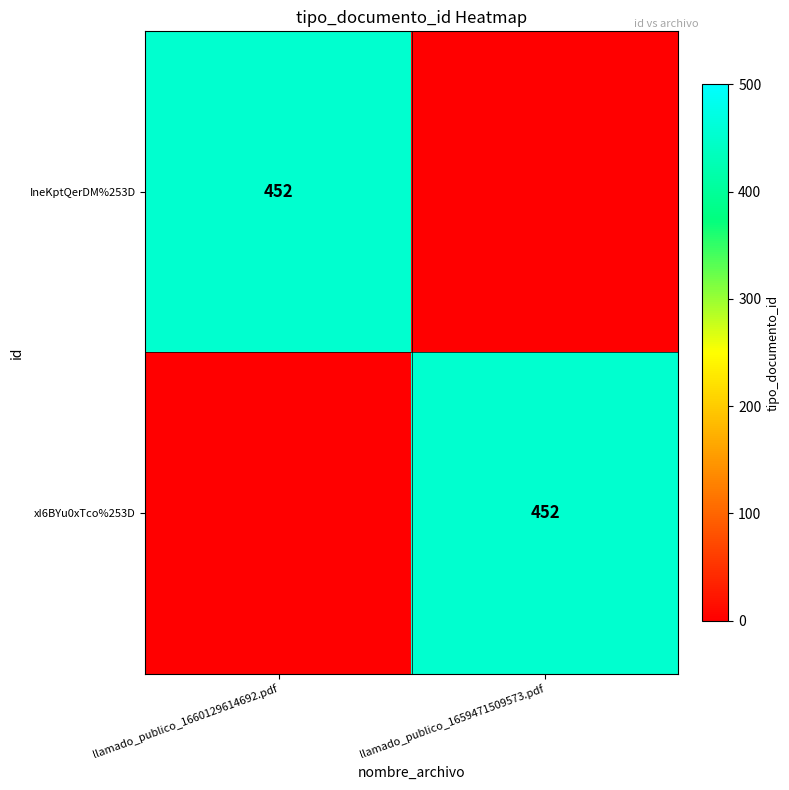

The xI6BYu0xTco%253D series shows 198 at llamado_publico_1659471509573.pdf. True or false?

False